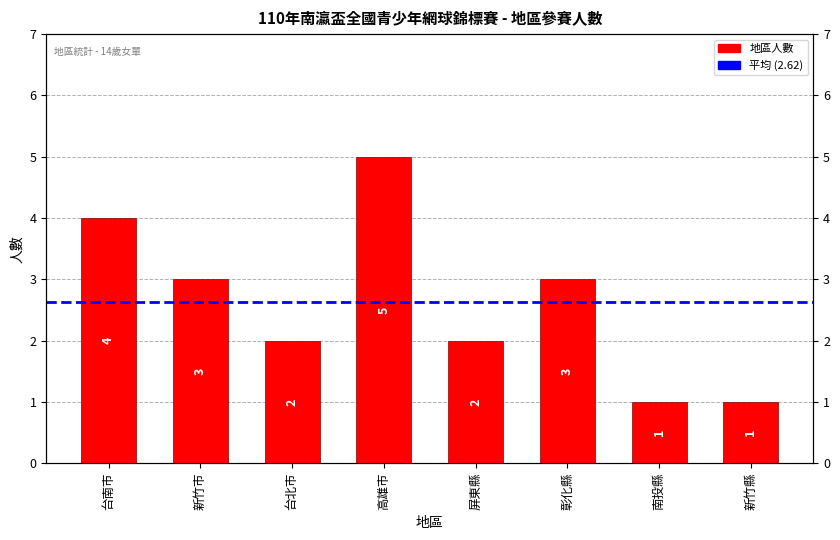

What is the value of the 7th bar from the left?

1